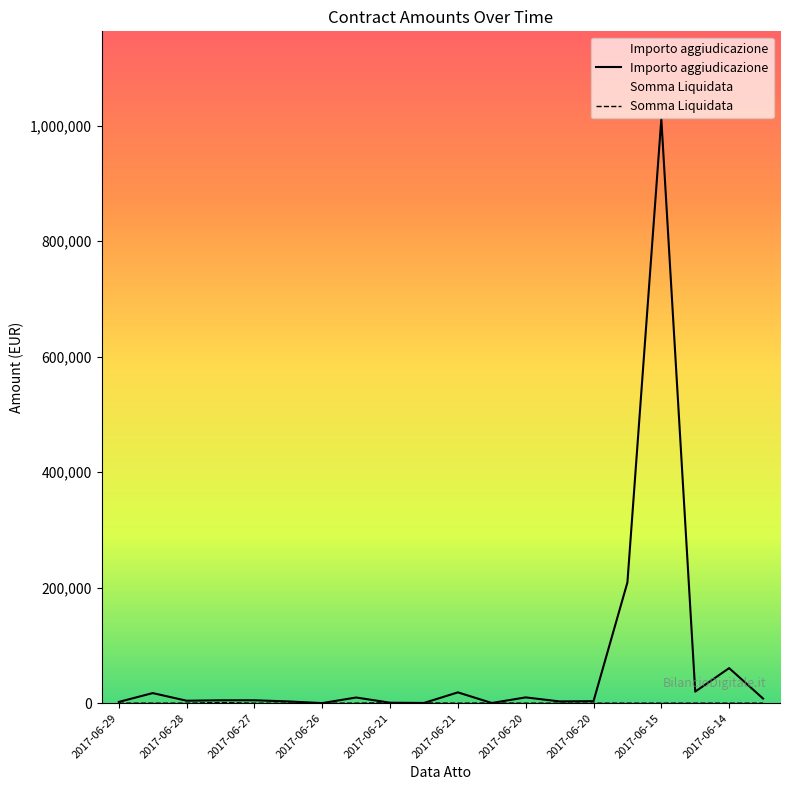

What is the sum of all Somma Liquidata values?

2604.5